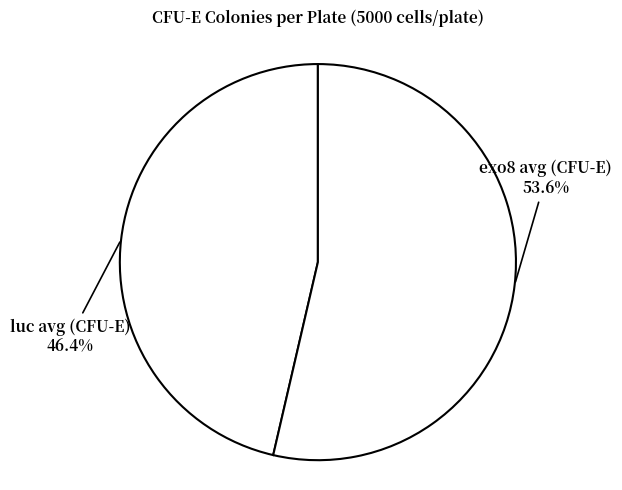

To the nearest percent, what is the combined percentage of luc avg (CFU-E) and exo8 avg (CFU-E)?

100%